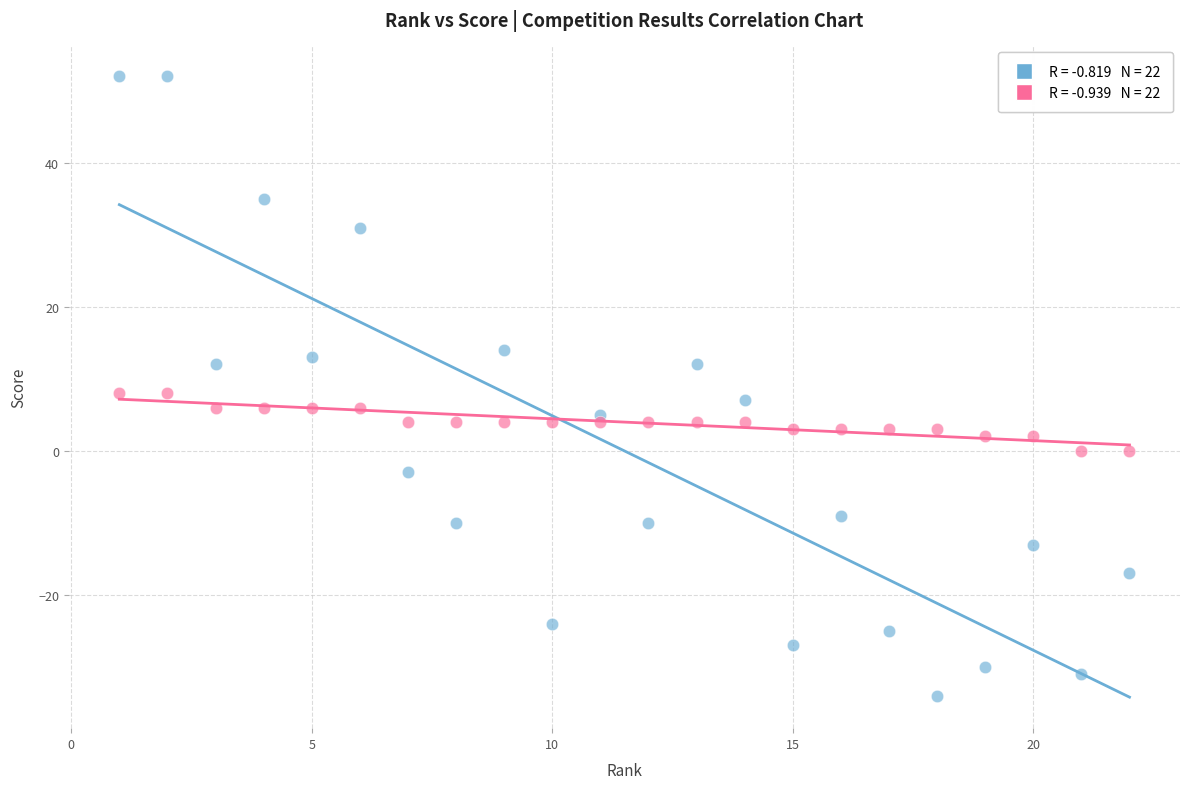

Across all data points, what is the range of X values (max minus min)?

21